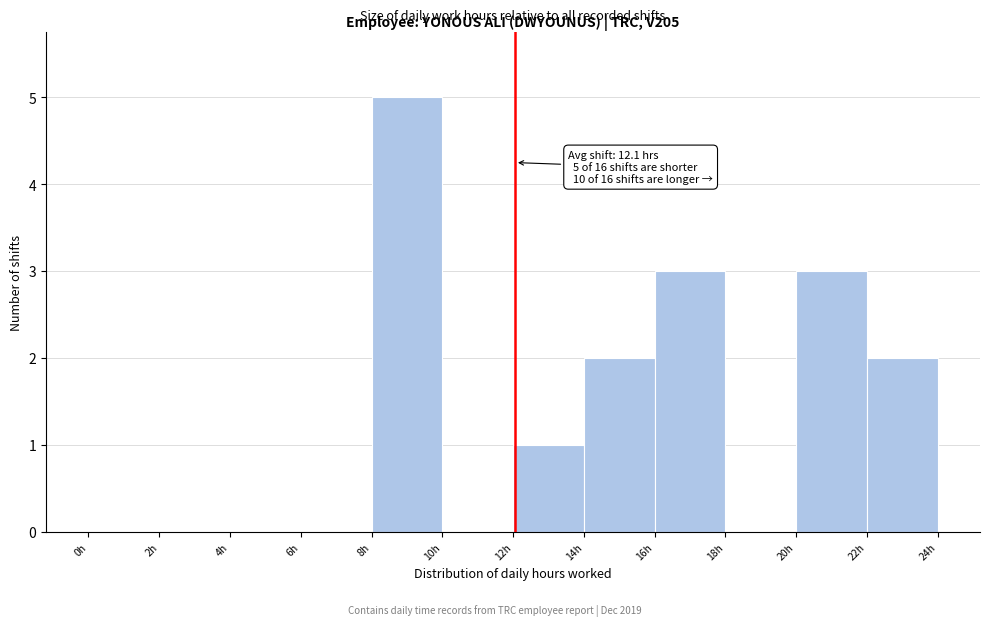

Which range on the x-axis has the tallest bar?

8 to 10